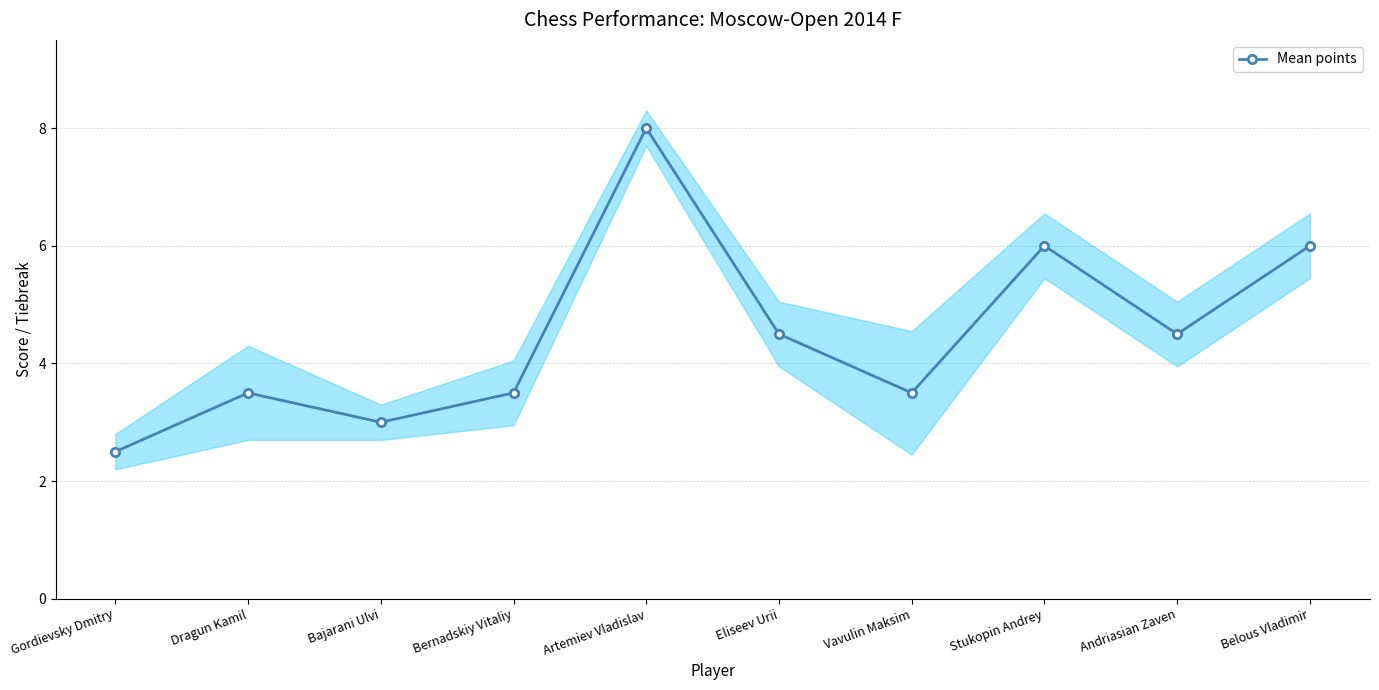

What position from the left is Gordievsky Dmitry?

1